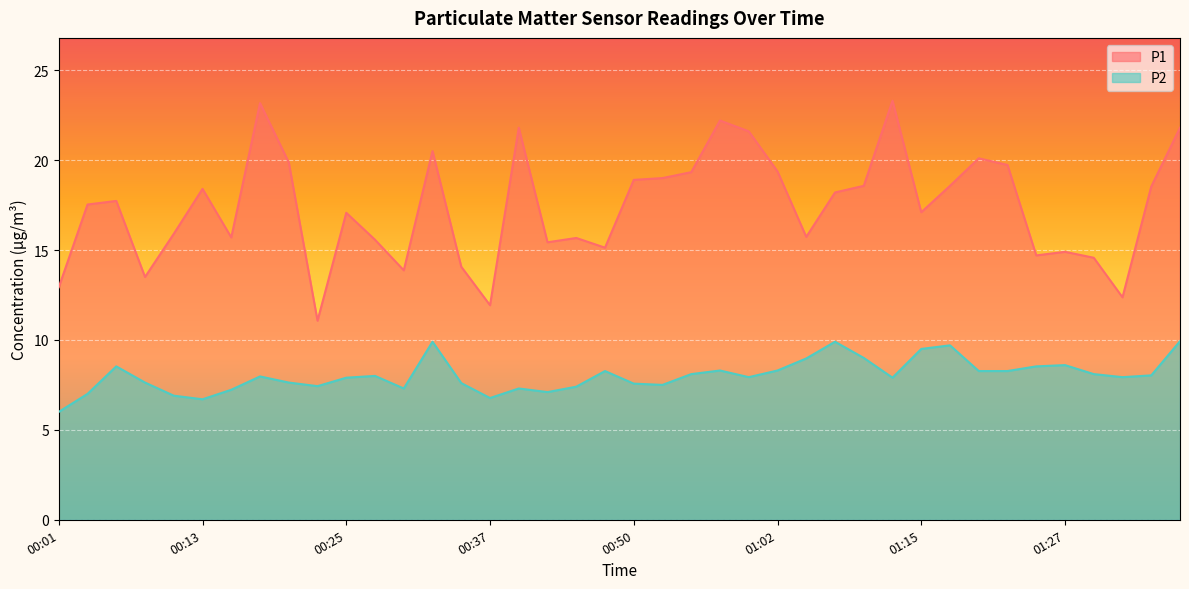

How many lines are shown in the chart?

2